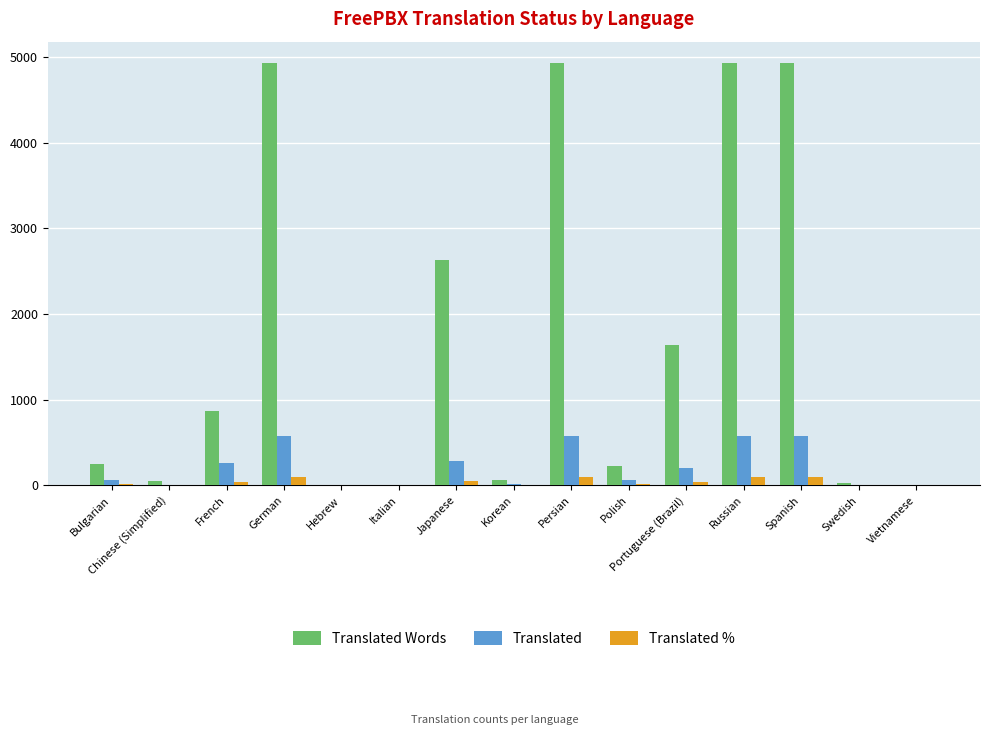

What is the average value of the Translated series?

216.1